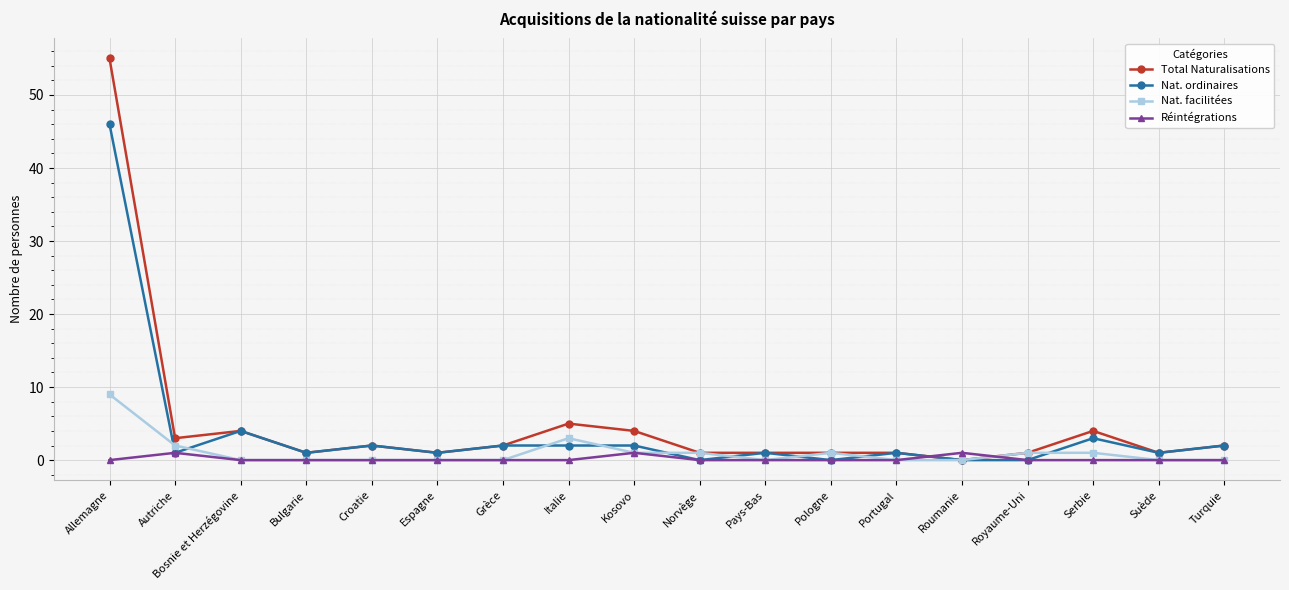

What is the greatest value displayed?

55